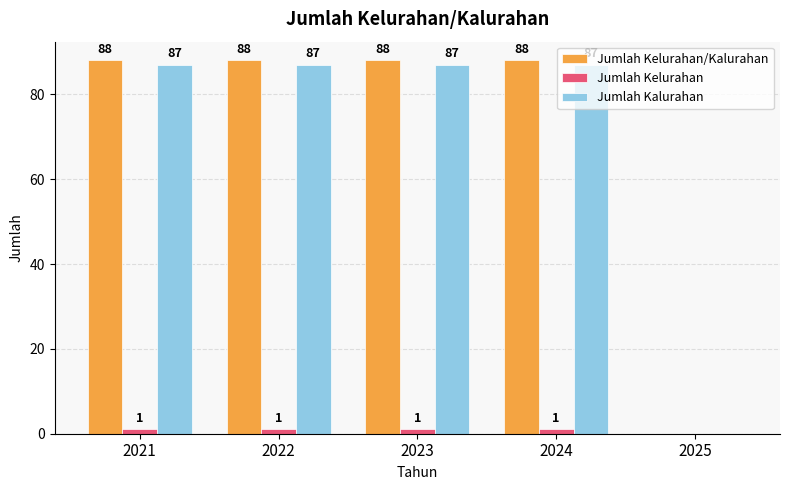

Which series has the largest total across all categories?

Jumlah Kelurahan/Kalurahan